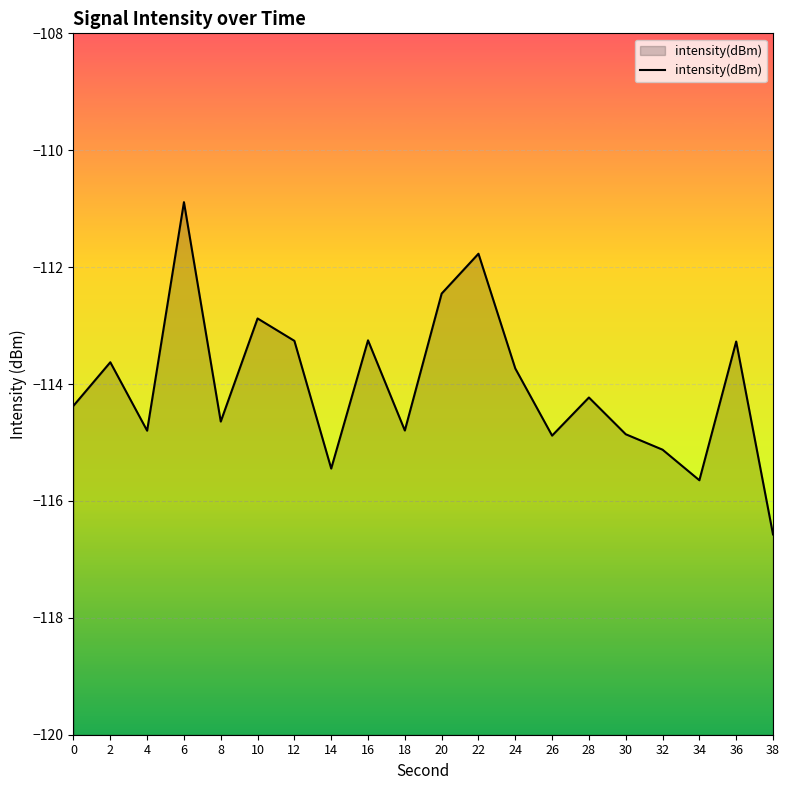

What is the difference between the second highest and minimum values?

4.8